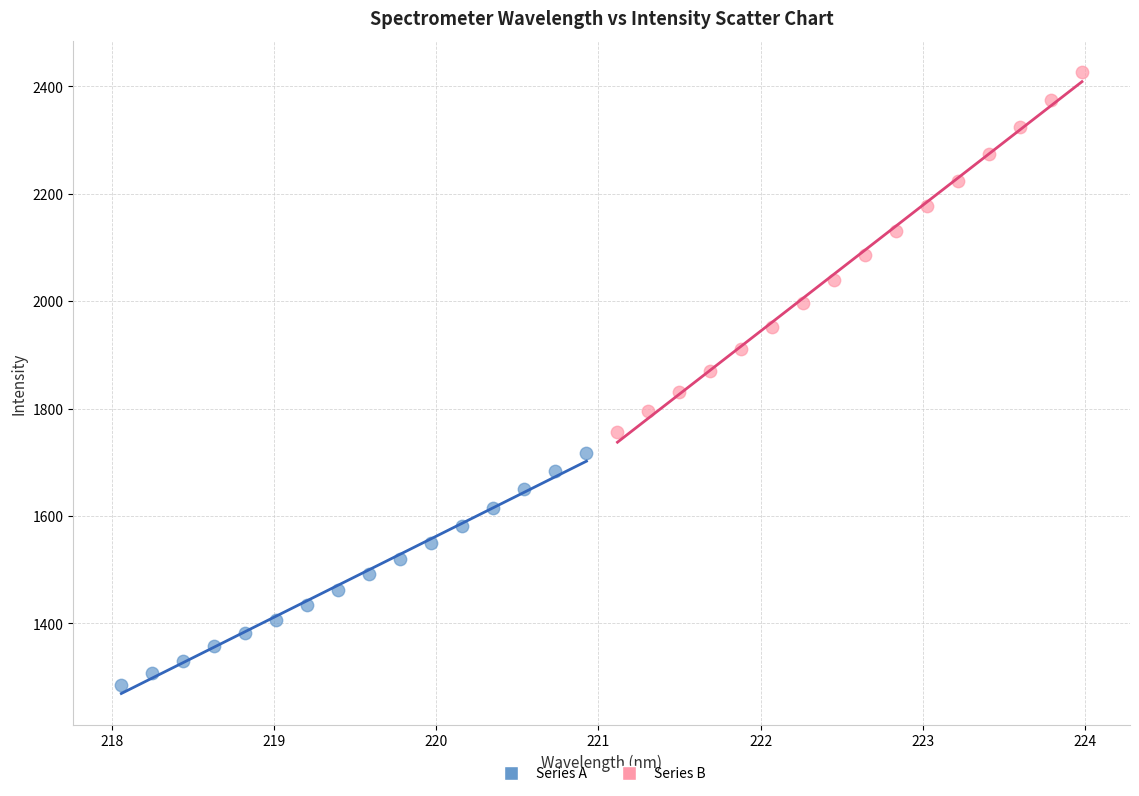

Which series contains the lowest Y value?

Series A